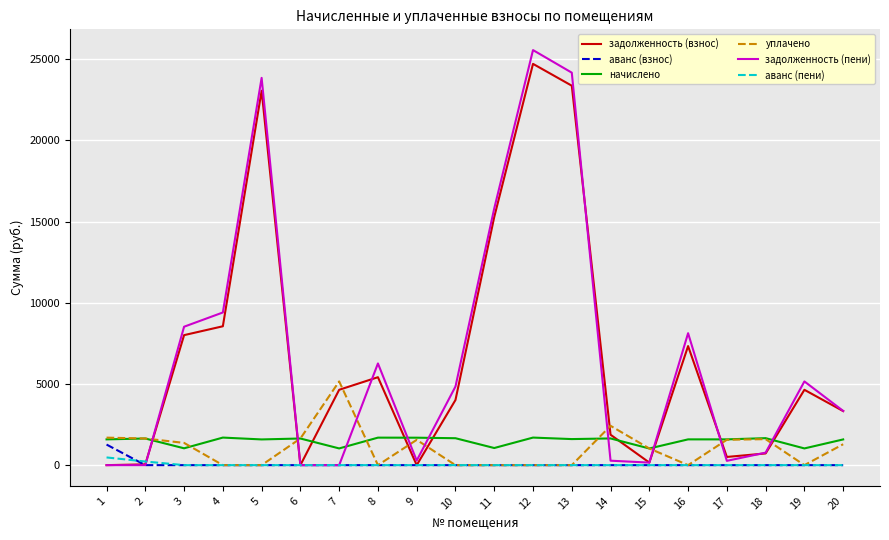

What is the maximum value for задолженность (пени)?

25565.3